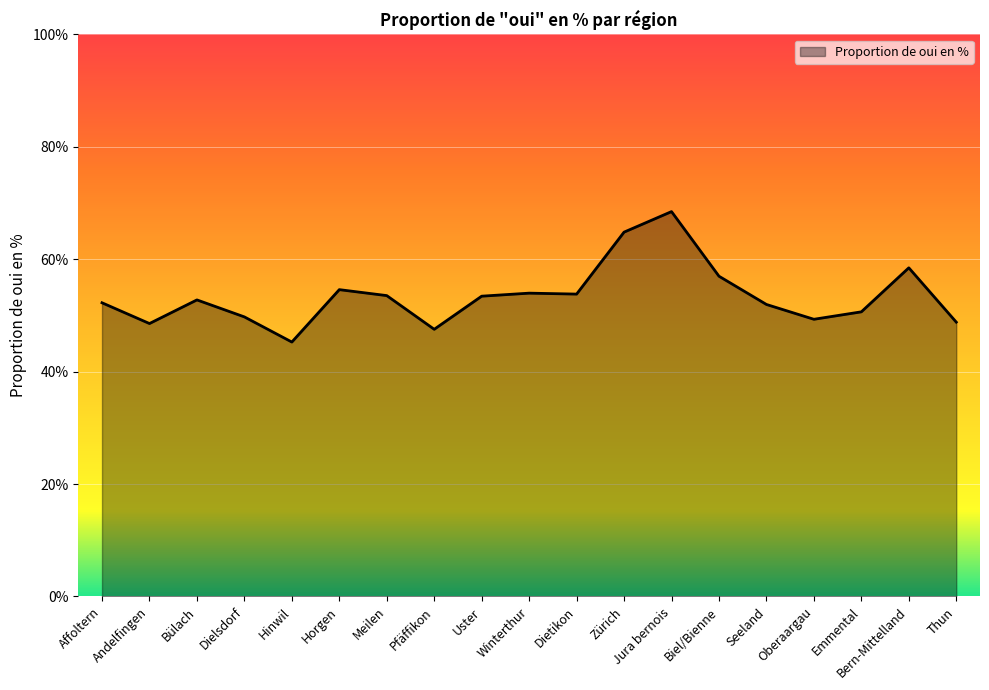

What is the difference between the second highest and minimum values?

19.6